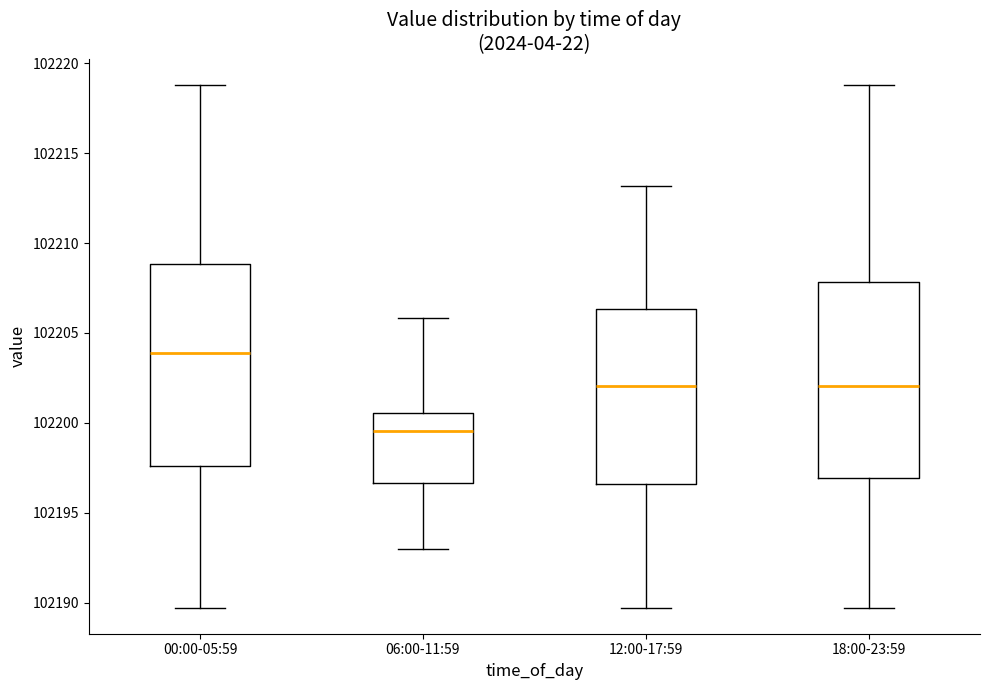

Reading left to right, transcribe this box plot: for each box, give where its median line is, the range the box spans, and where its two whiskers end, as read against the y-axis. The values are not printed on the chart, so give them approximately, as read against the axis.

00:00-05:59: median 102204.0, box 102197.5 to 102209.0, whiskers 102189.5 to 102219.0
06:00-11:59: median 102199.5, box 102196.5 to 102200.5, whiskers 102193.0 to 102206.0
12:00-17:59: median 102202.0, box 102196.5 to 102206.5, whiskers 102189.5 to 102213.0
18:00-23:59: median 102202.0, box 102197.0 to 102208.0, whiskers 102189.5 to 102219.0